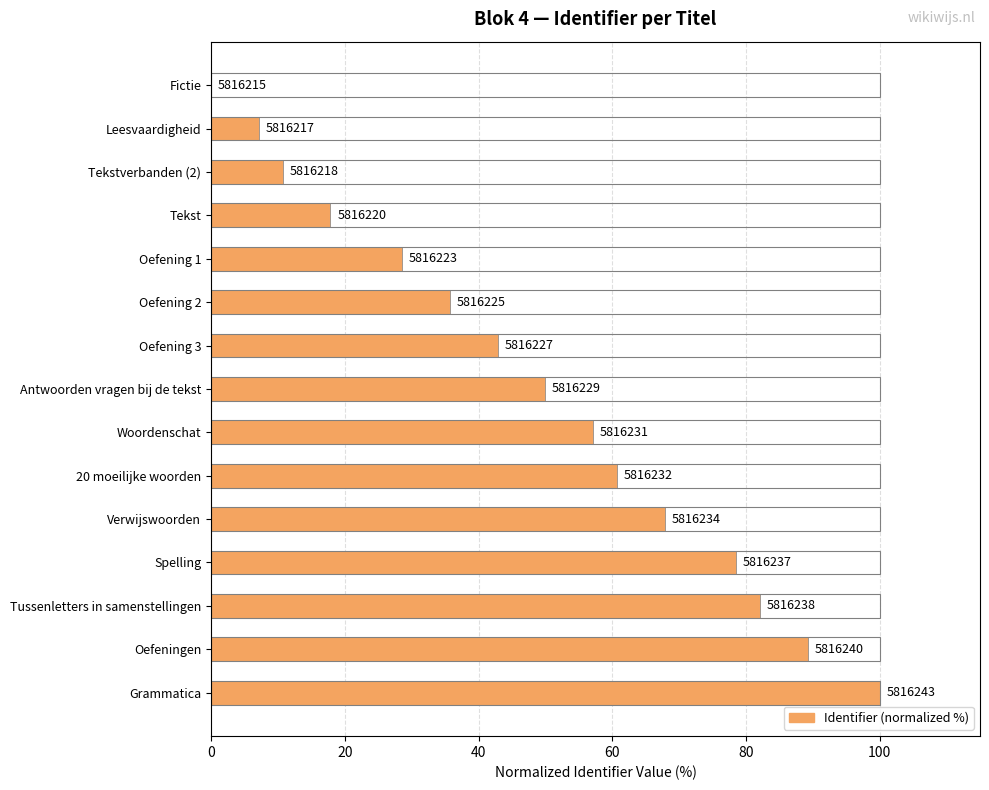

How many categories are shown in the chart?

15